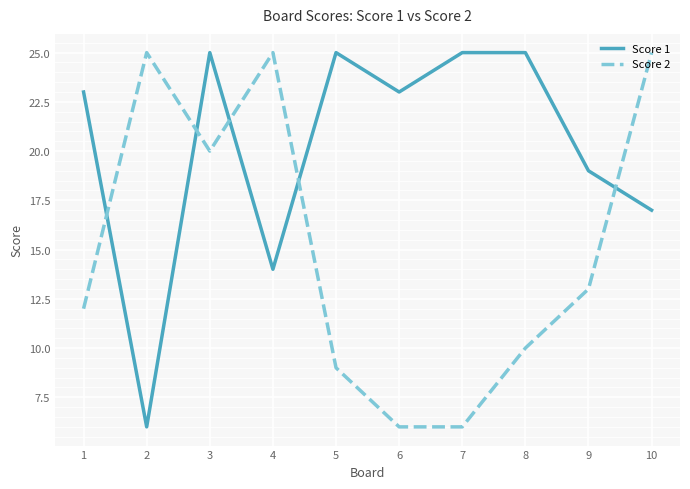

Which series changed the most between 8 and 10?

Score 2